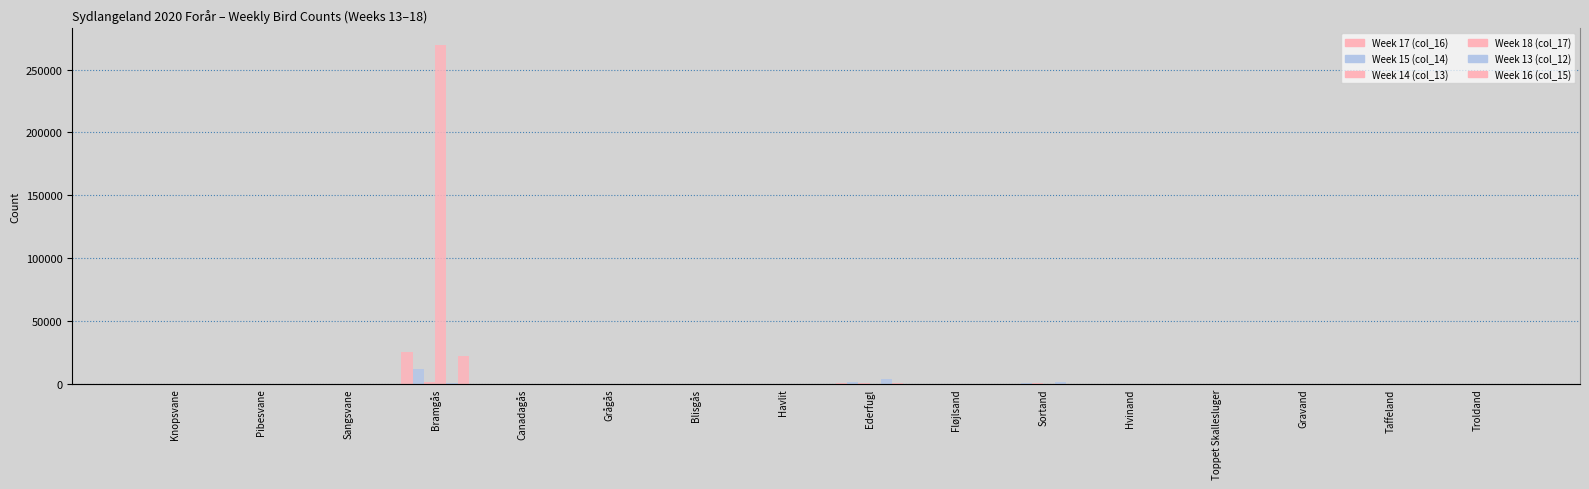

Rank the categories by Week 16 (col_15) value from lowest to highest.

Pibesvane, Sangsvane, Canadagås, Grågås, Blisgås, Havlit, Hvinand, Gravand, Taffeland, Knopsvane, Troldand, Fløjlsand, Toppet Skallesluger, Sortand, Ederfugl, Bramgås